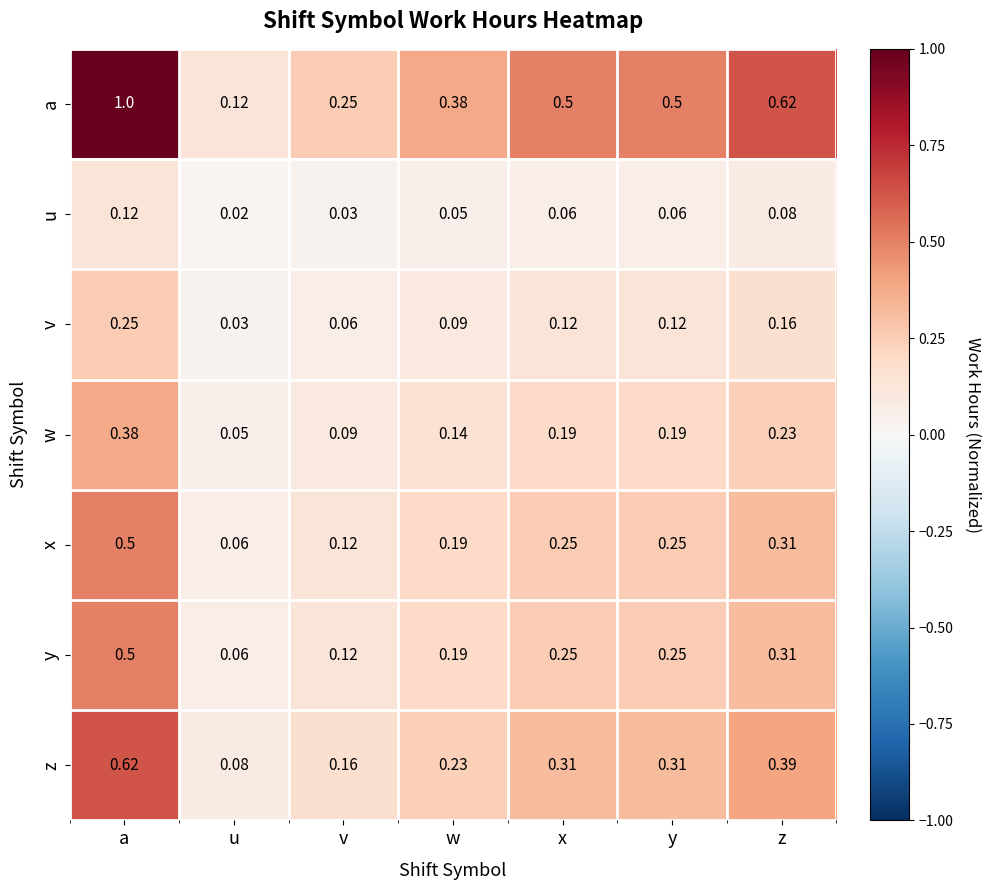

Which series changed the most between a and u?

a